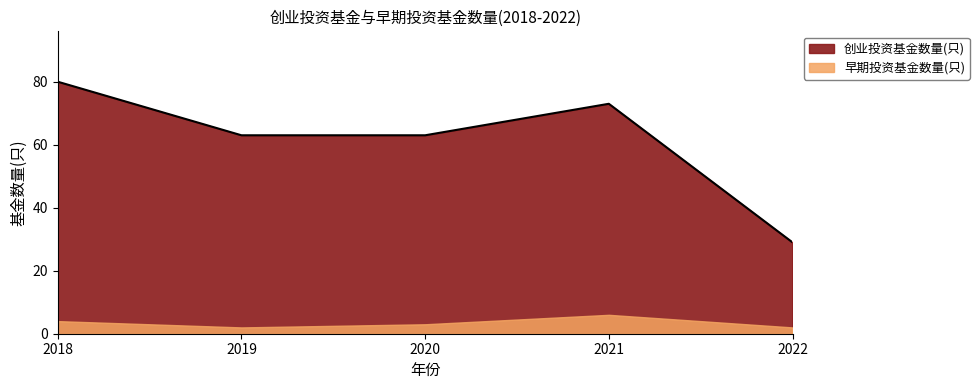

What is the smallest value displayed?

29